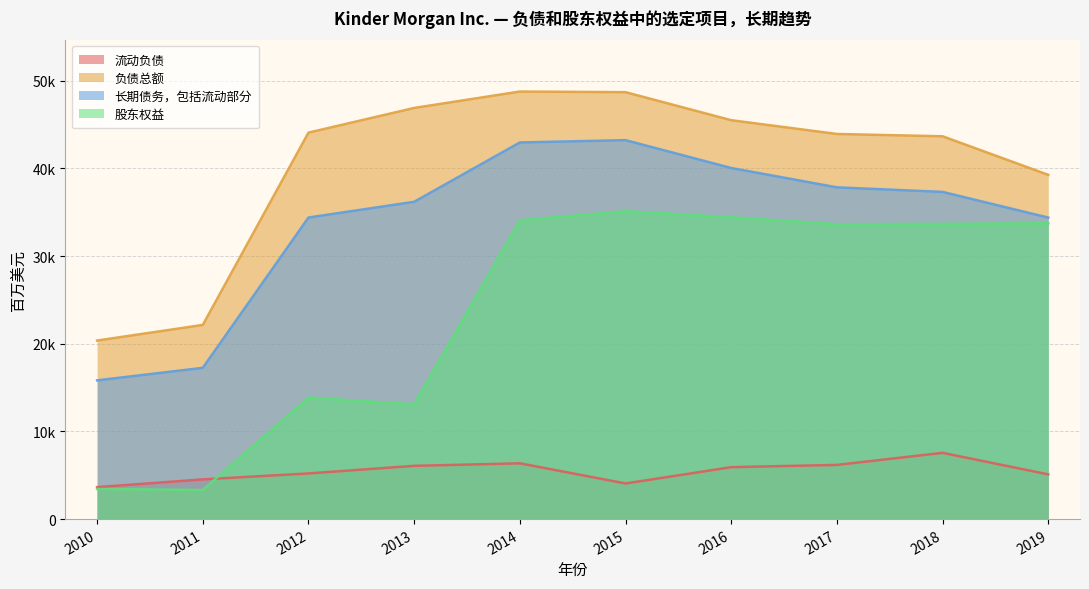

Reading right to left, extract all data points from this chart.

流动负债: 2019=5100	2018=7557	2017=6181	2016=5924	2015=4065	2014=6362	2013=6075	2012=5209	2011=4529	2010=3644
负债总额: 2019=39268	2018=43669	2017=43931	2016=45503	2015=48701	2014=48772	2013=46900	2012=44086	2011=22149	2010=20369
长期债务，包括流动部分: 2019=34392	2018=37324	2017=37843	2016=40050	2015=43227	2014=42963	2013=36193	2012=34401	2011=17255	2010=15826
股东权益: 2019=33742	2018=33678	2017=33636	2016=34431	2015=35119	2014=34076	2013=13093	2012=13865	2011=3321	2010=3439